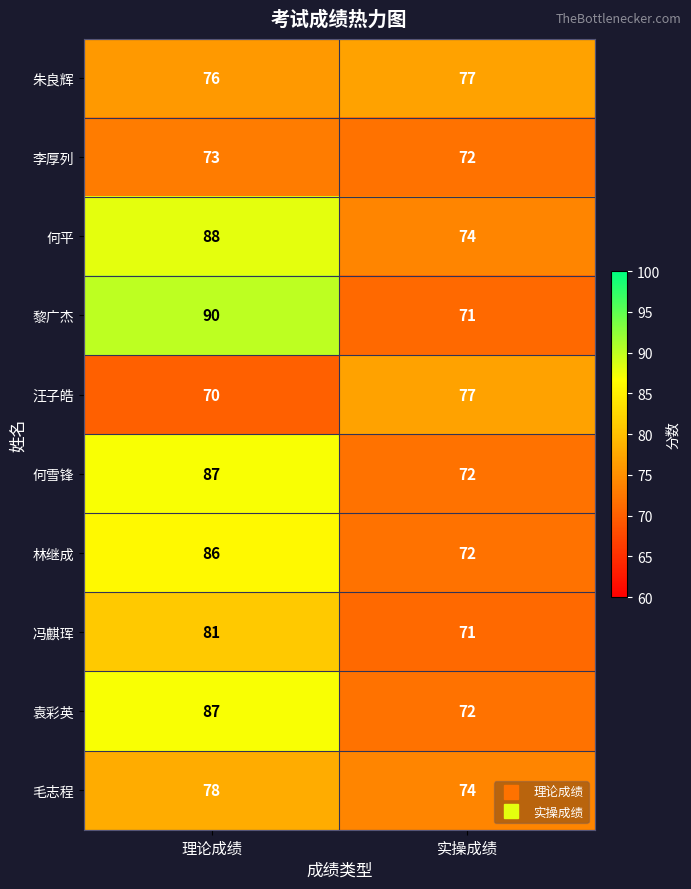

At how many categories does at least one series exceed 72?

2